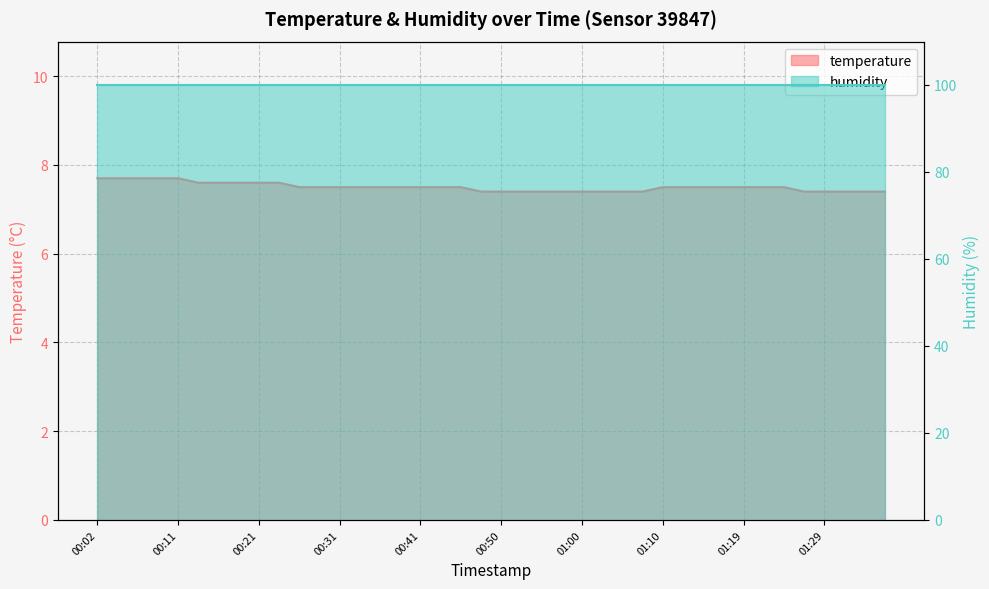

Rank the categories by value from lowest to highest.

00:48, 00:50, 00:53, 00:55, 00:58, 01:00, 01:02, 01:05, 01:07, 01:27, 01:29, 01:32, 01:34, 01:36, 00:26, 00:28, 00:31, 00:33, 00:36, 00:38, 00:41, 00:43, 00:45, 01:10, 01:12, 01:15, 01:17, 01:19, 01:22, 01:24, 00:14, 00:16, 00:19, 00:21, 00:24, 00:02, 00:04, 00:06, 00:09, 00:11